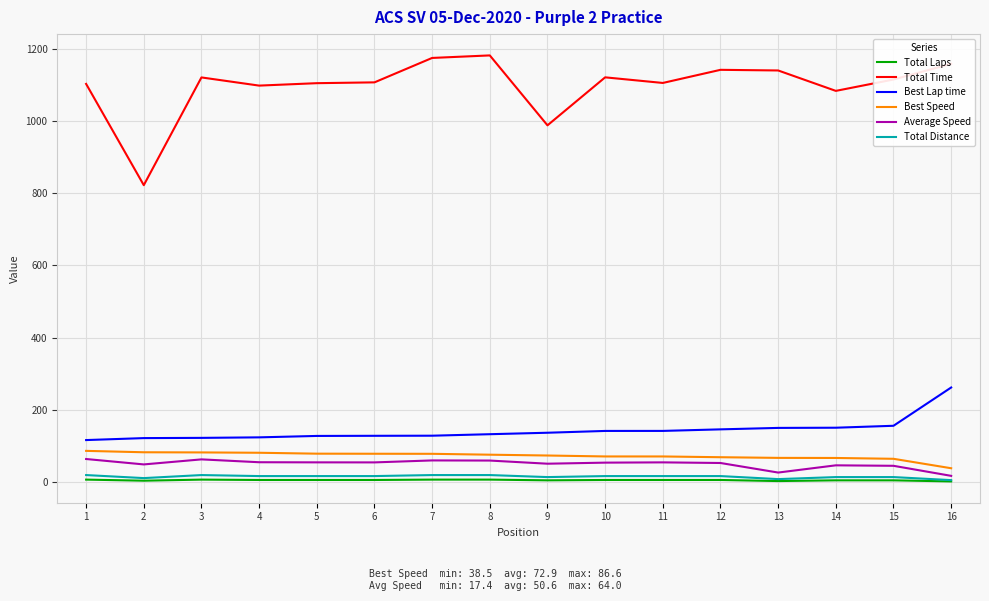

How many lines are shown in the chart?

6